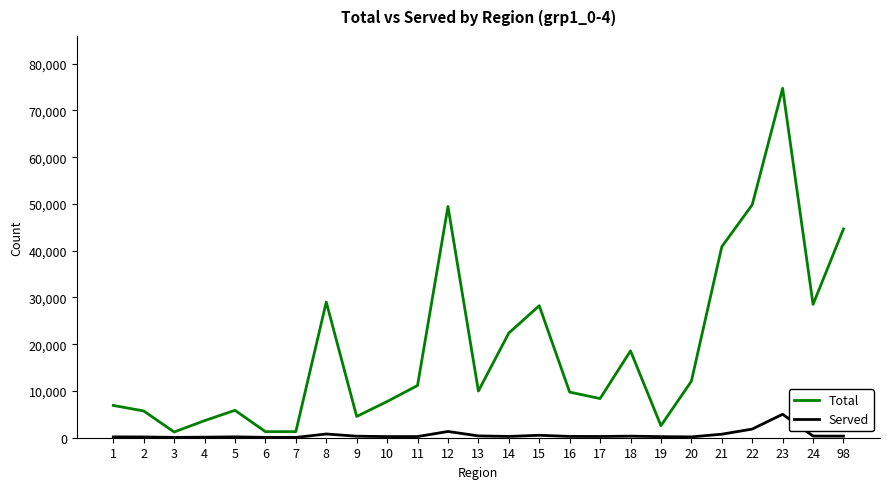

What is the difference between the maximum and minimum values in the Served series?

4954